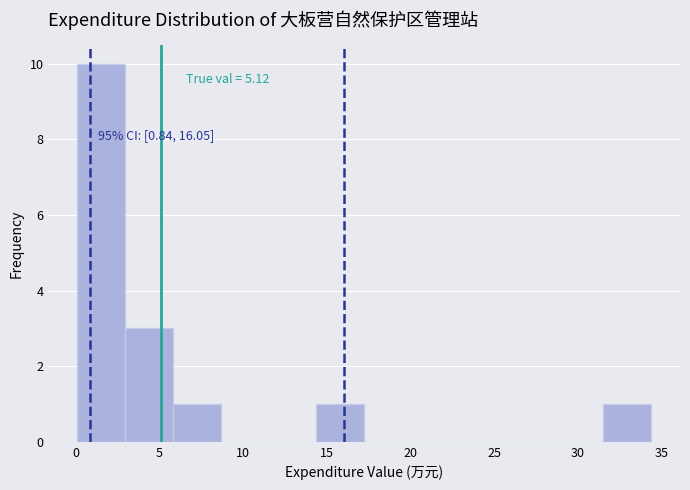

Over which range of the x-axis is the bar tallest?

0.0 to 3.0